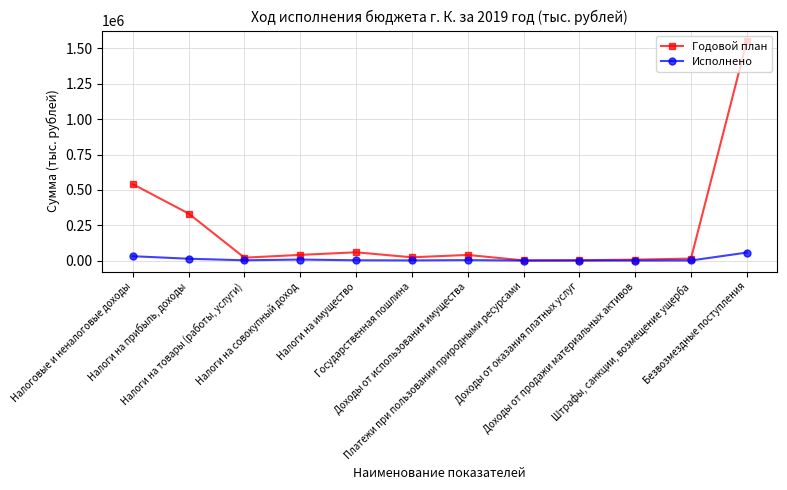

Count the number of data series in this chart.

2